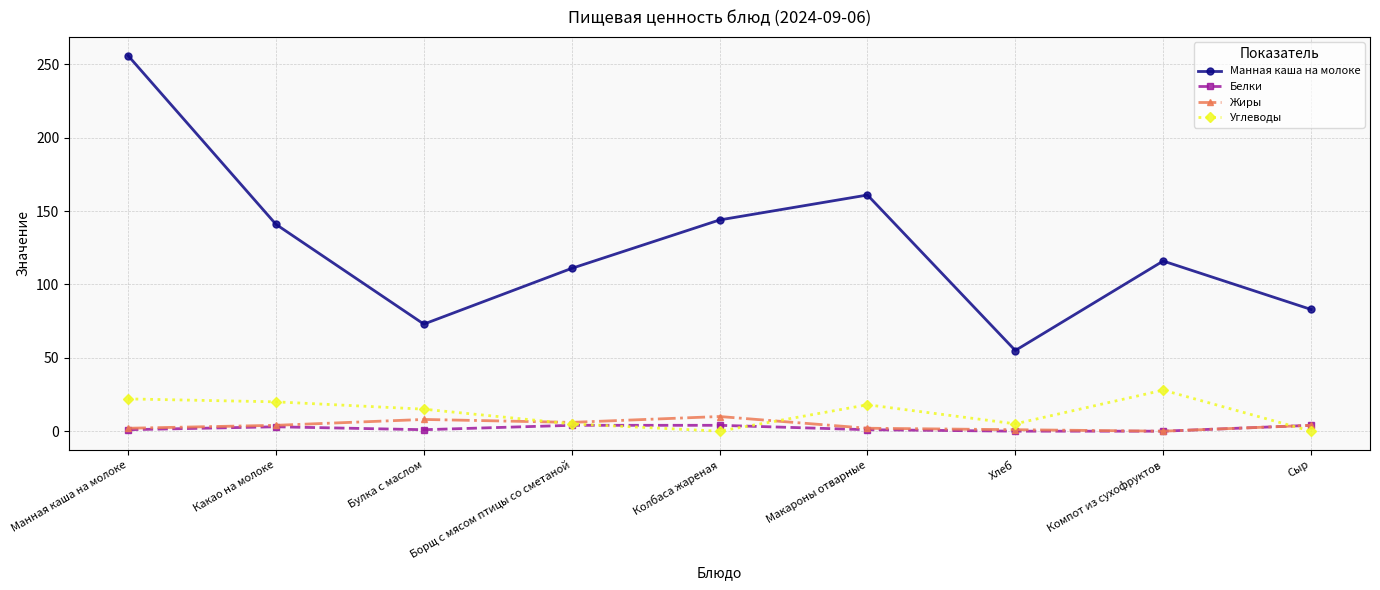

How many distinct data groups are displayed?

4